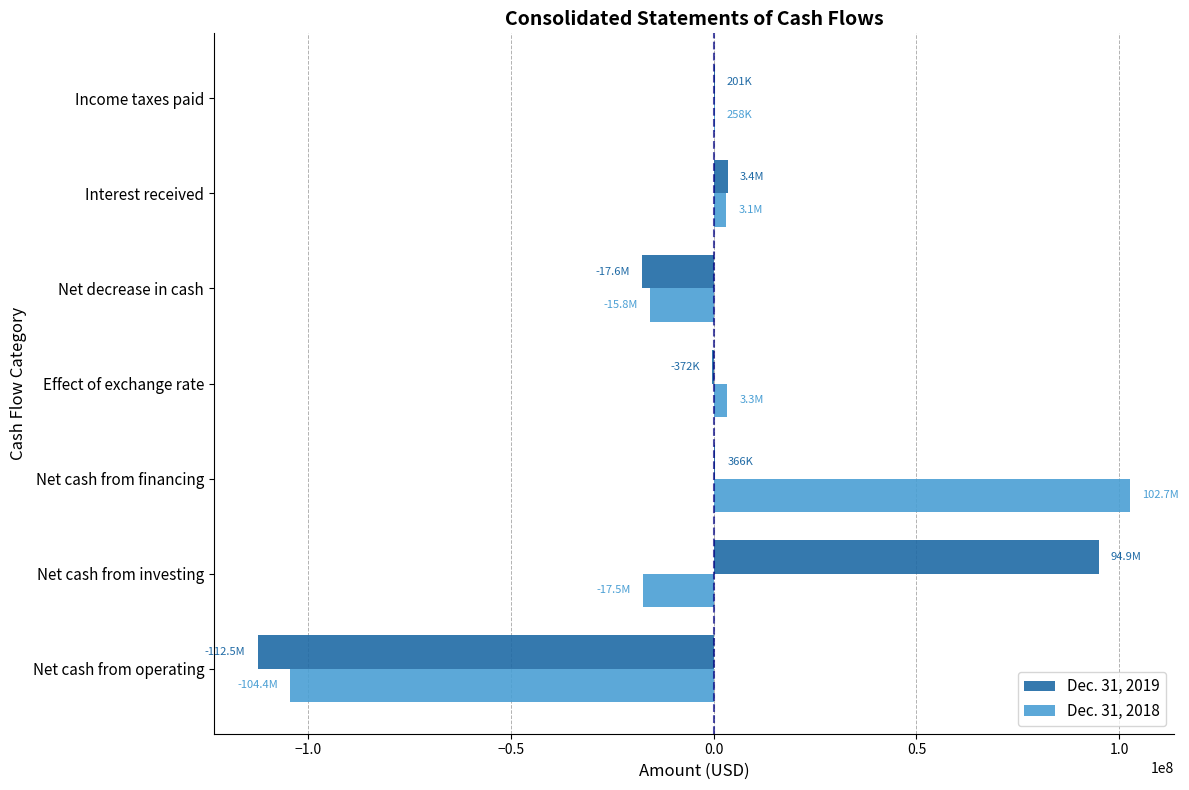

Is the value of Dec. 31, 2018 at Effect of exchange rate greater than the value of Dec. 31, 2019 at Net cash from investing?

No